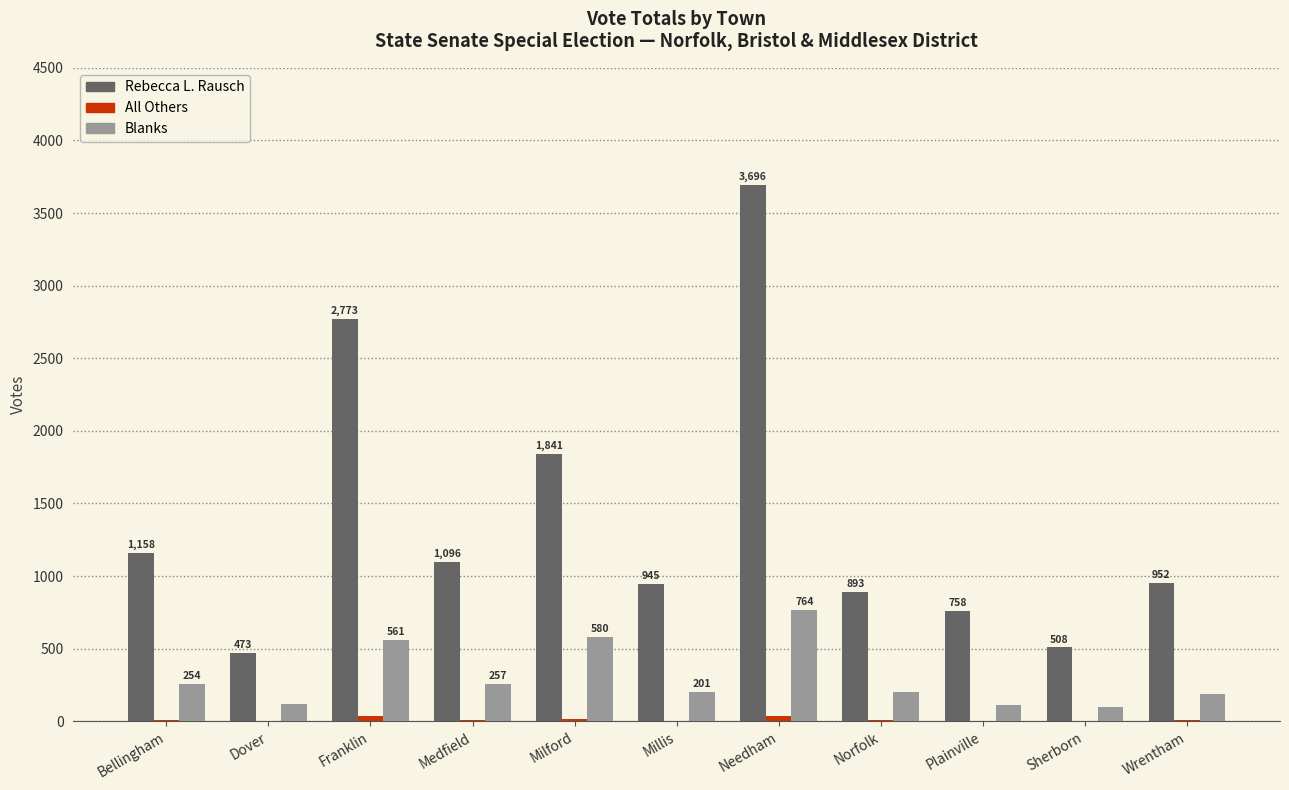

What is the maximum value for Blanks?

764